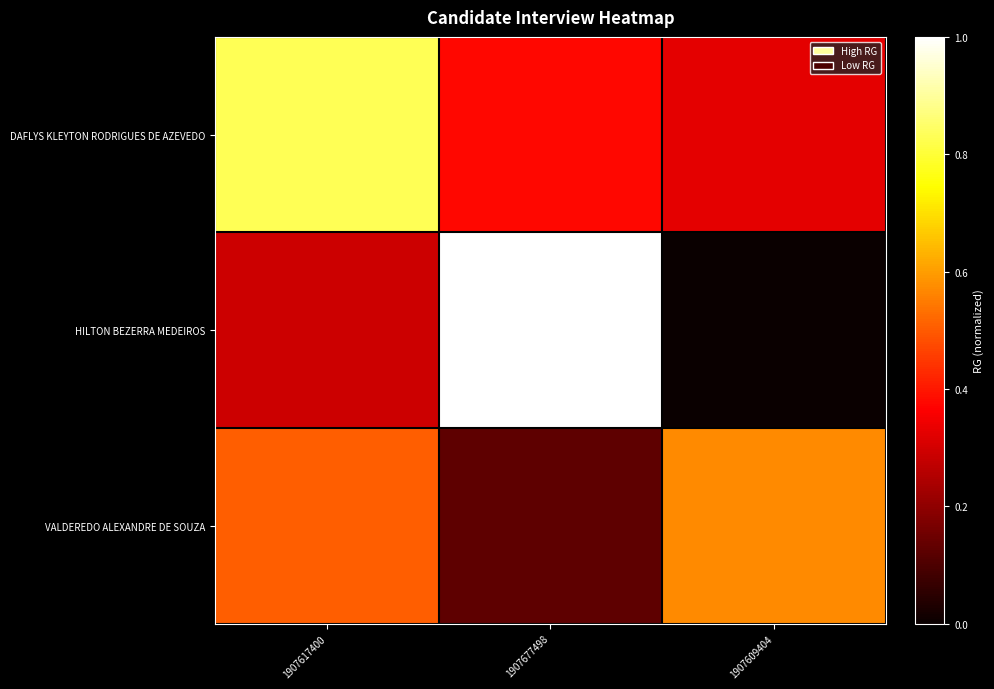

Which series has the largest total across all categories?

DAFLYS KLEYTON RODRIGUES DE AZEVEDO